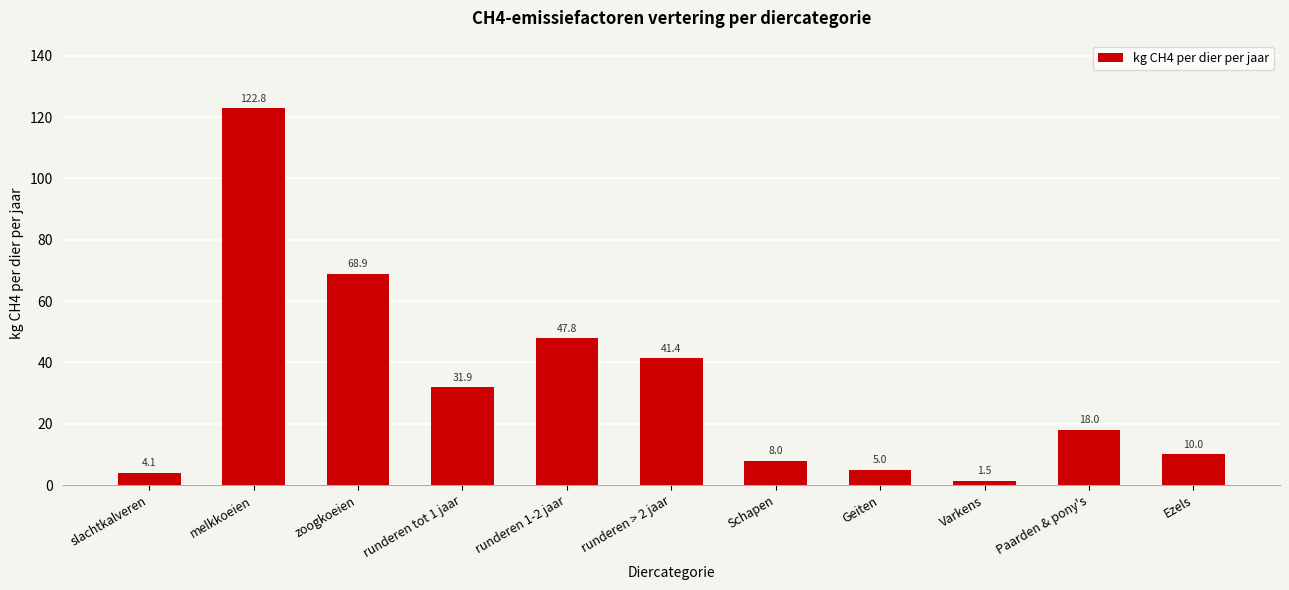

What is the value of the 5th bar from the left?

47.8